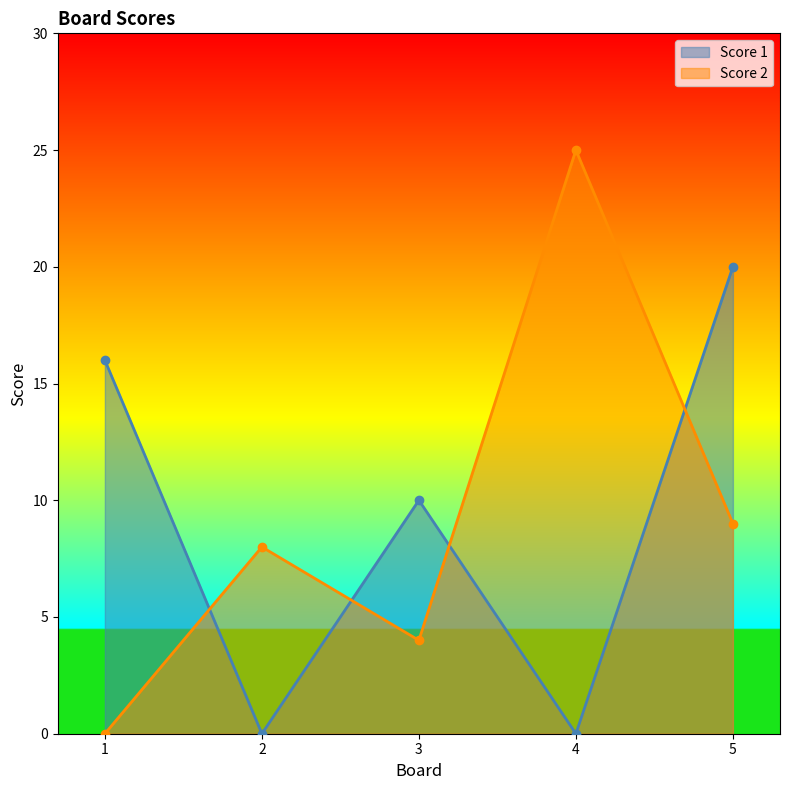

In Score 1, how many points are lower than both neighbors (excluding endpoints)?

2